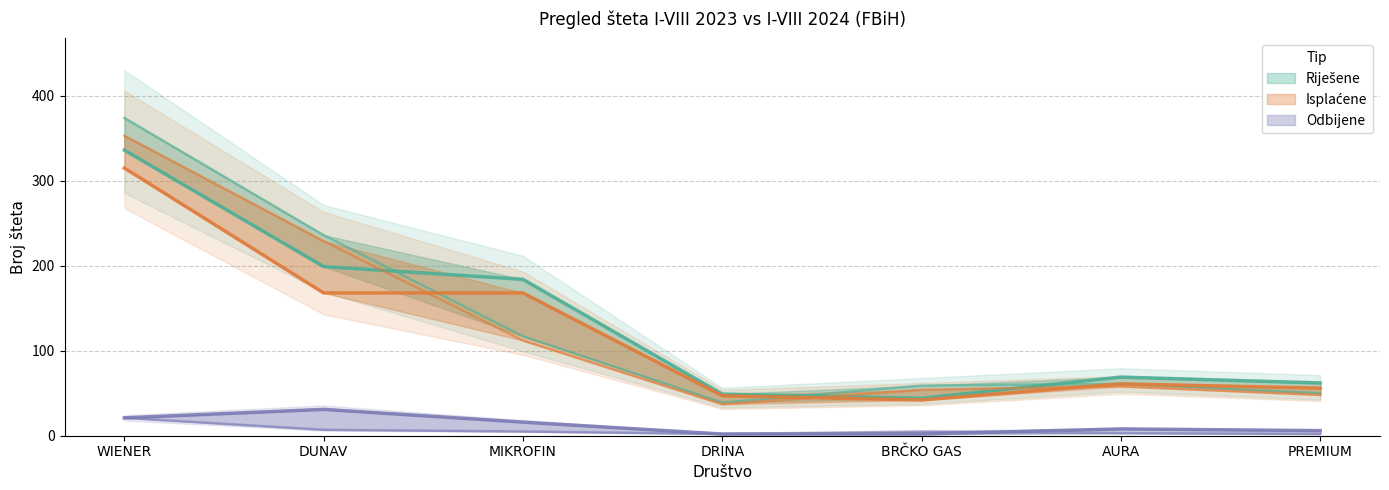

What is the label of the 6th point from the left?

AURA